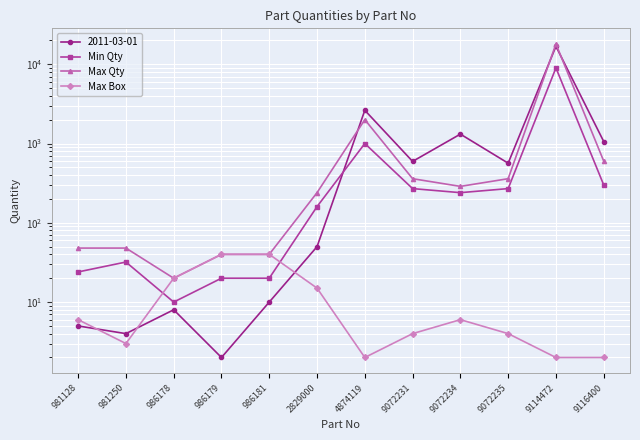

True or false: Max Qty and Max Box cross at least once.

False